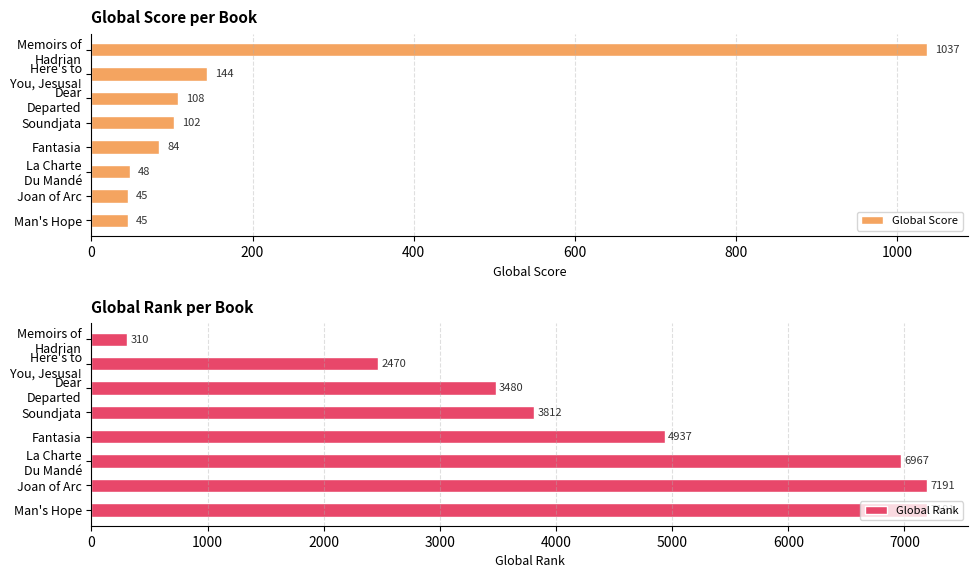

Count the number of categories in the chart.

8